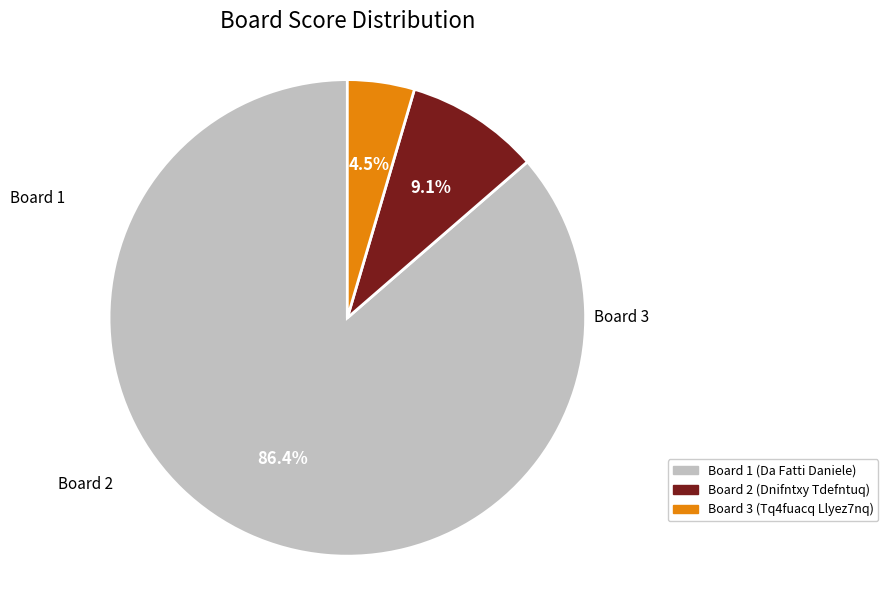

What is the largest slice in the pie chart?

1